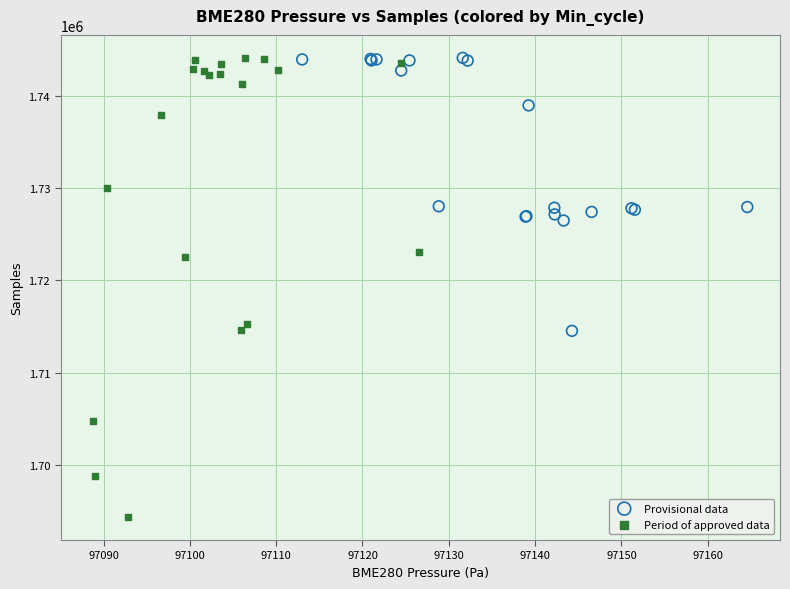

Which series has the largest Y range (max minus min)?

Period of approved data